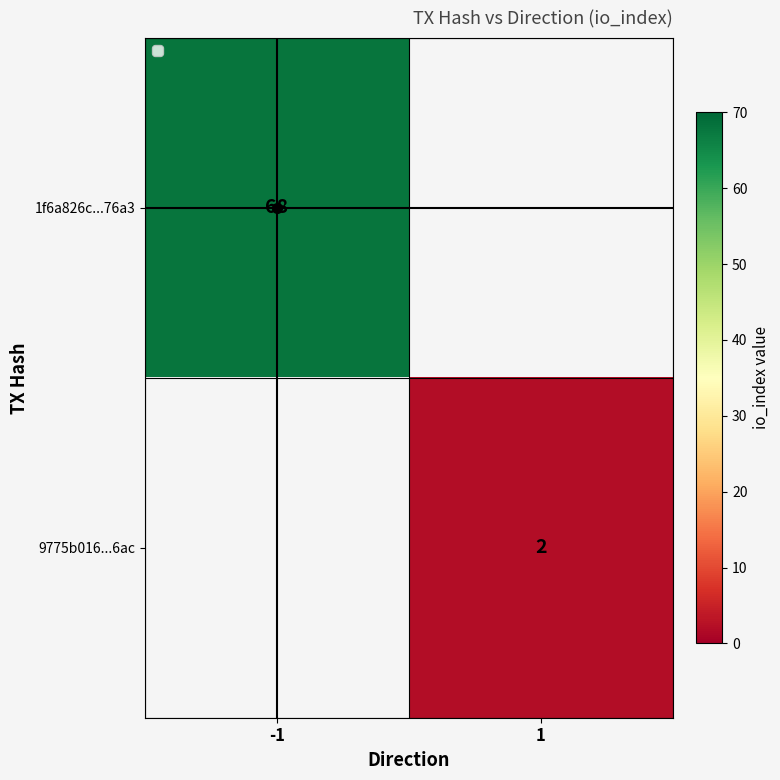

The value of 1f6a826c...76a3 at -1 is 117. True or false?

False